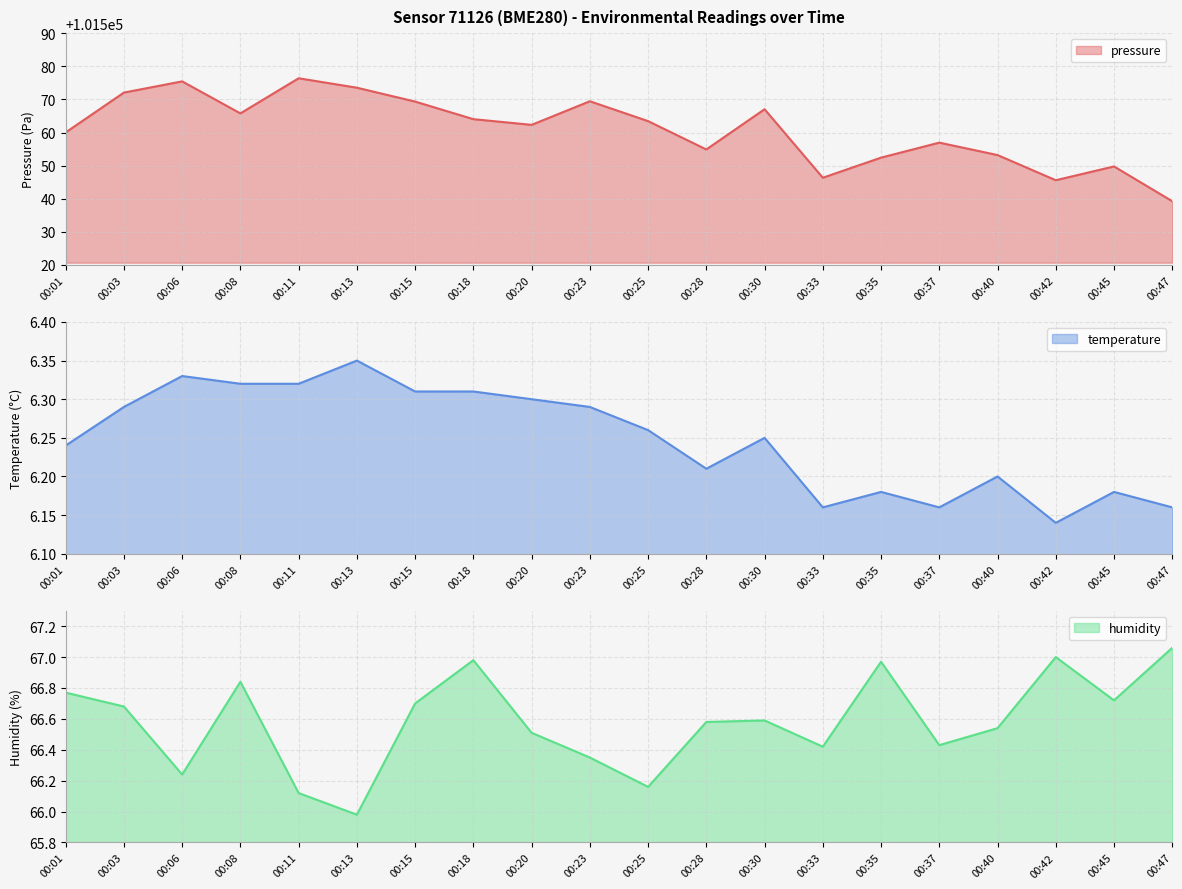

Does the chart have visible grid lines?

Yes